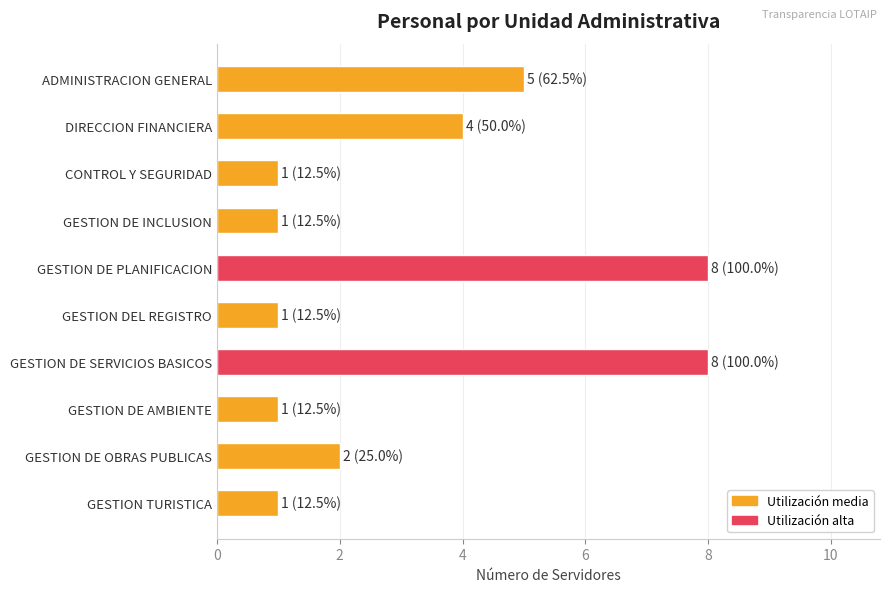

What is the label of the 10th bar from the top?

GESTION TURISTICA